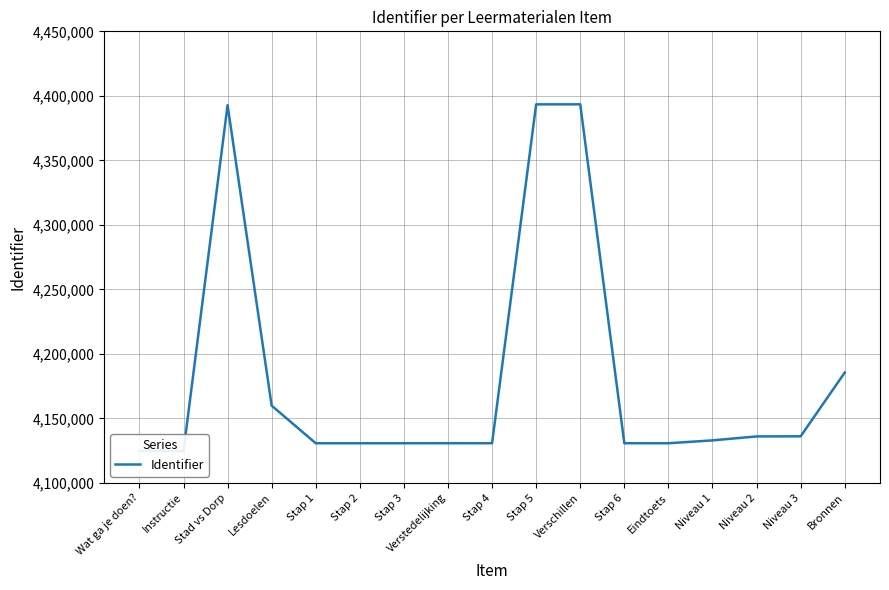

What is the label of the 8th point from the left?

Verstedelijking